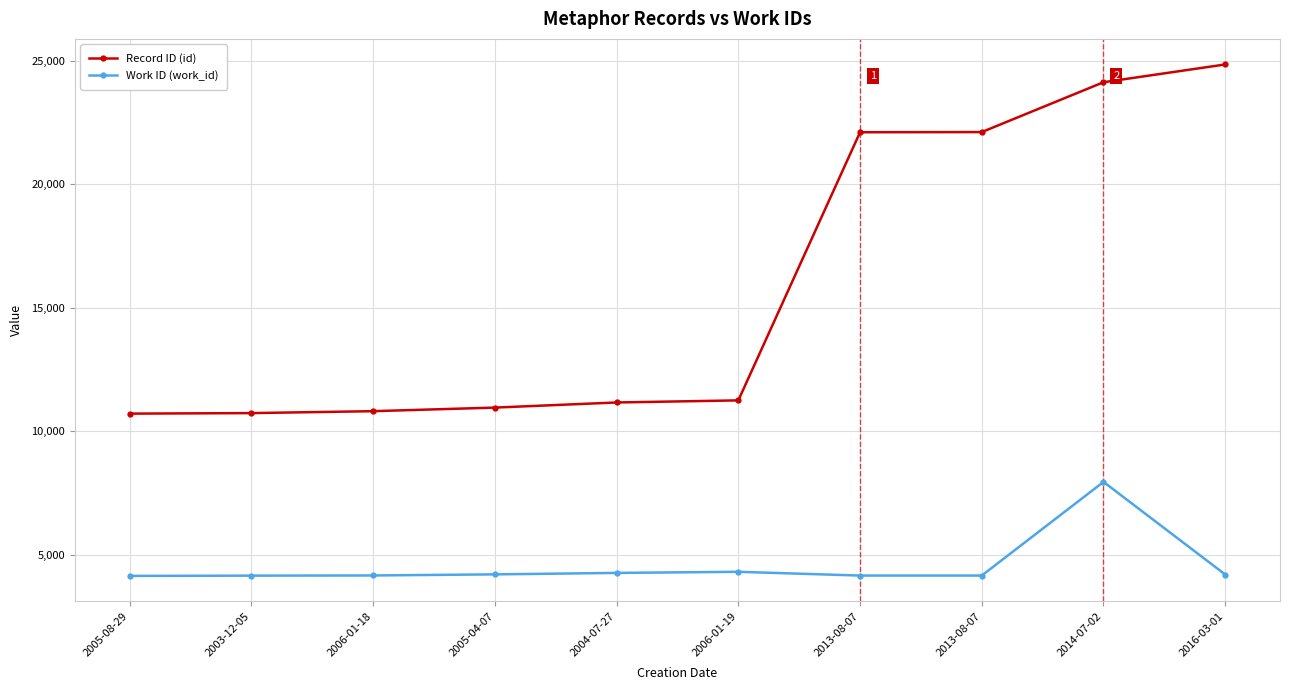

What are all the series names shown in the legend?

Record ID (id), Work ID (work_id)